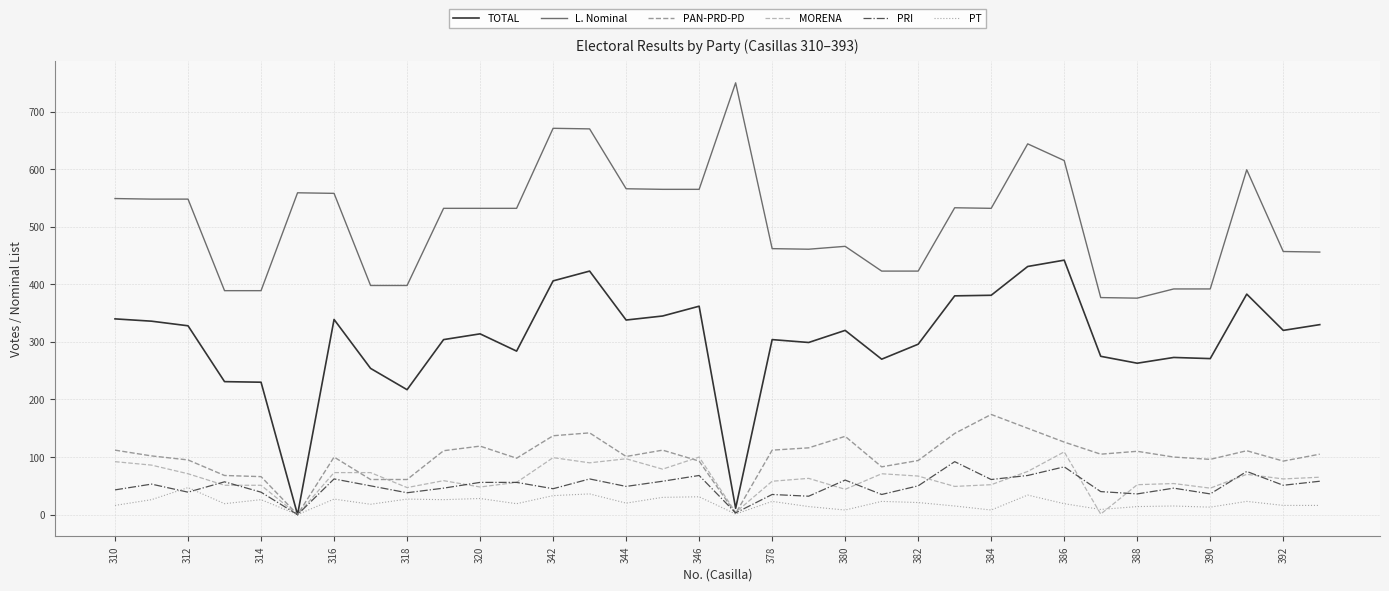

Which series has the largest total across all categories?

L. Nominal